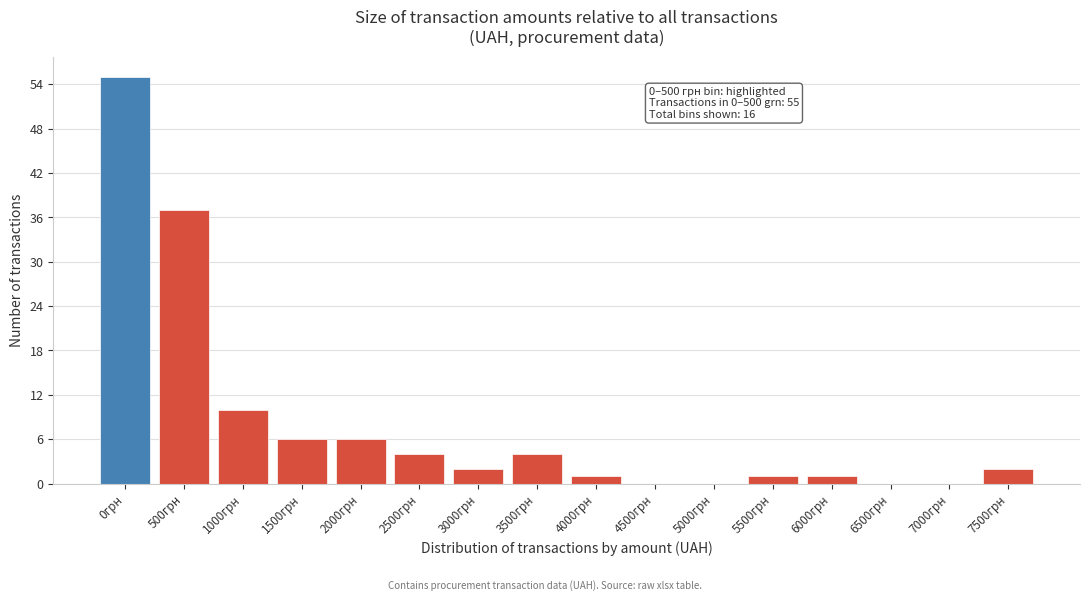

Reading right to left, extract all data points from this chart.

7500грн=2	7000грн=0	6500грн=0	6000грн=1	5500грн=1	5000грн=0	4500грн=0	4000грн=1	3500грн=4	3000грн=2	2500грн=4	2000грн=6	1500грн=6	1000грн=10	500грн=37	0грн=55